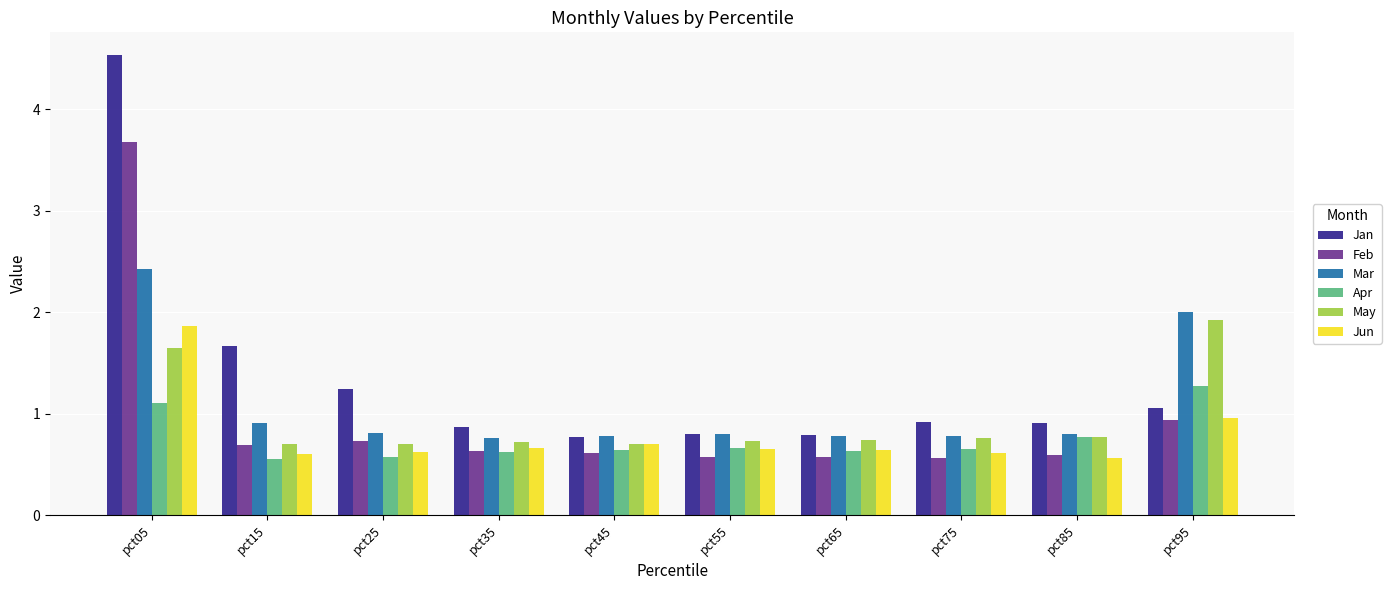

What is the difference between the highest and lowest values at pct35?

0.2